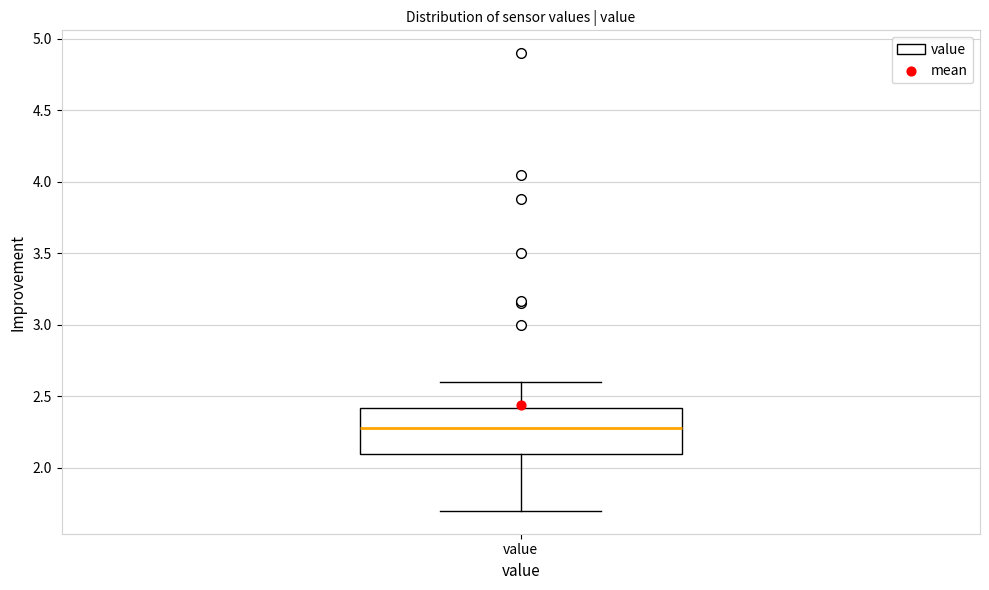

Read this box plot against the y-axis: the position of the median line, the range covered by the box, and the ends of both whiskers. The values are not printed on the chart, so give them approximately, as read against the axis.

median 2.3, box 2.1 to 2.4, whiskers 1.7 to 2.6